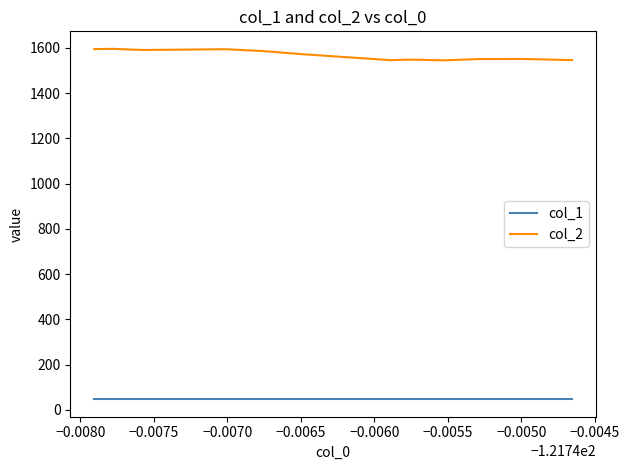

List the series in order of their peak value, highest first.

col_2, col_1